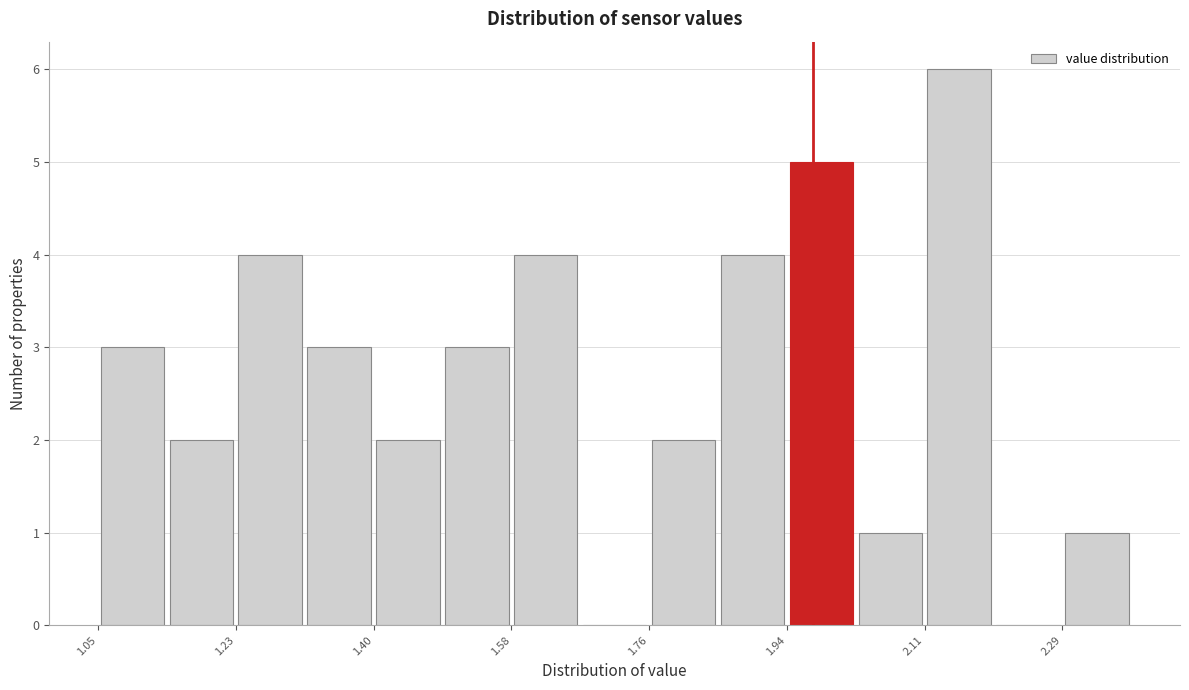

Which range on the x-axis has the tallest bar?

2.12 to 2.20